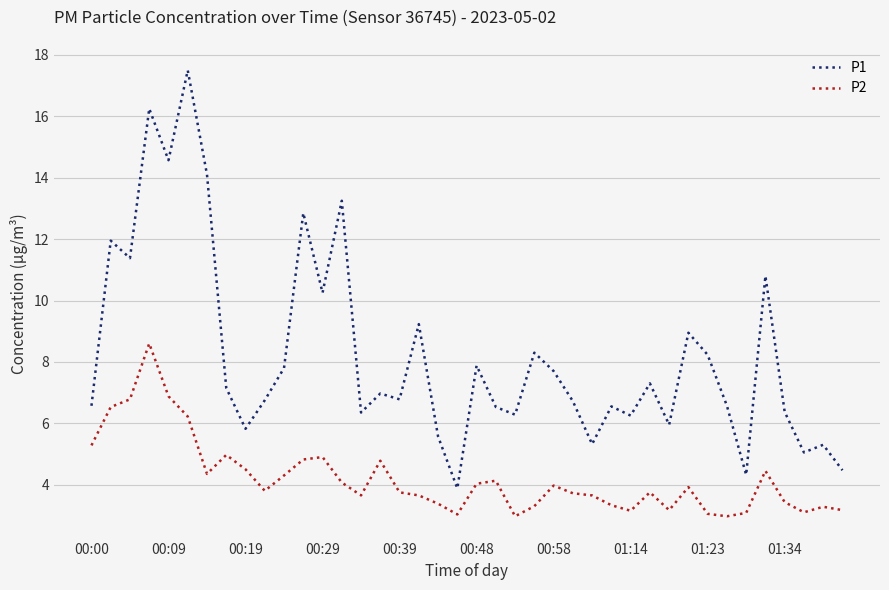

What is the greatest value displayed?

17.5